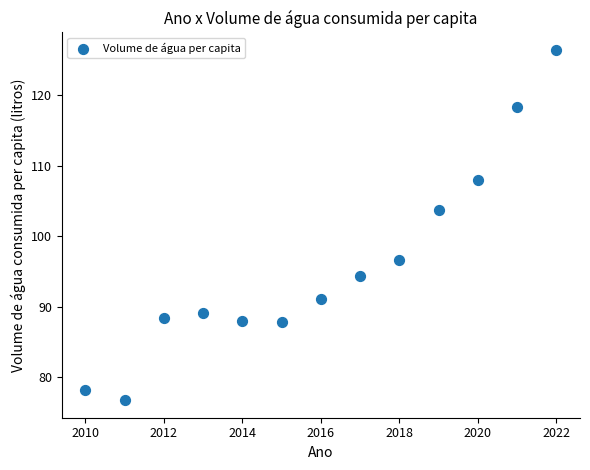

What Y value in the scatter plot is closest to 101?

103.7